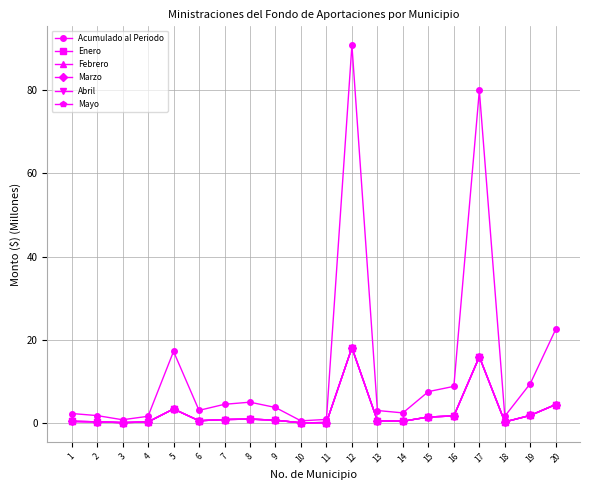

Is this an area chart (filled region under the line)?

No